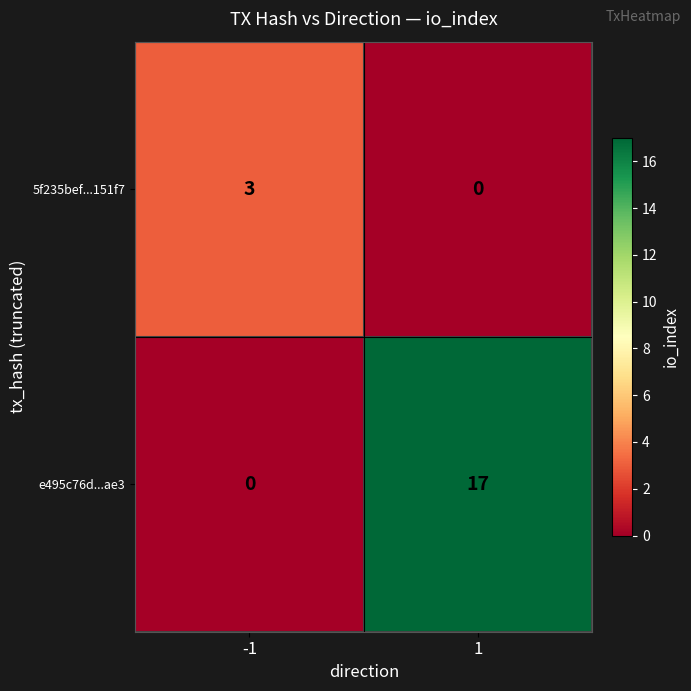

Between -1 and 1, which series saw the biggest shift?

e495c76d...ae3